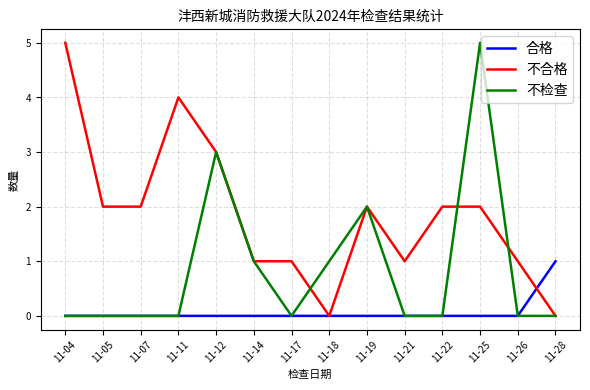

What is the maximum value for 不合格?

5